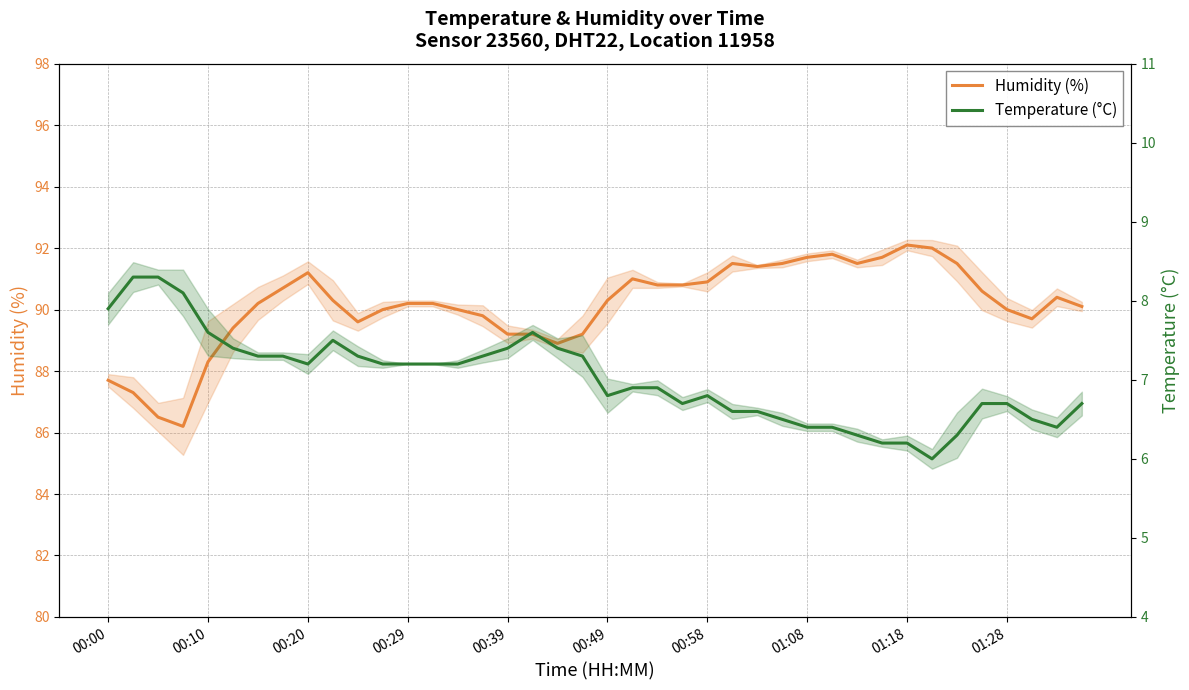

Between 00:20 and 25, which series saw the biggest shift?

Humidity (%)